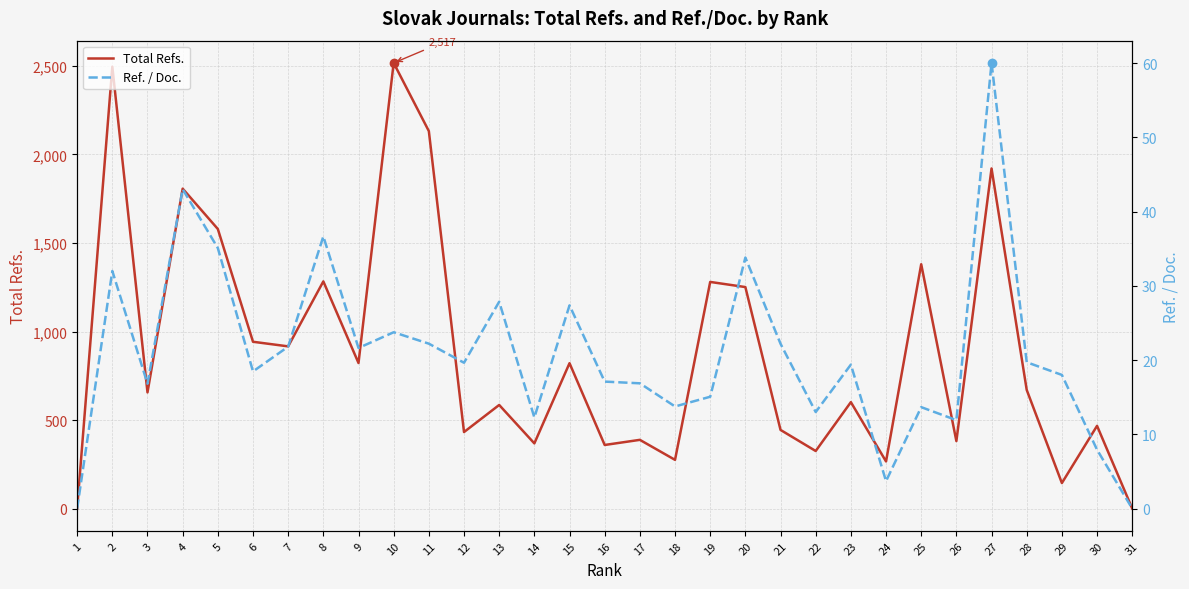

Is this an area chart (filled region under the line)?

No